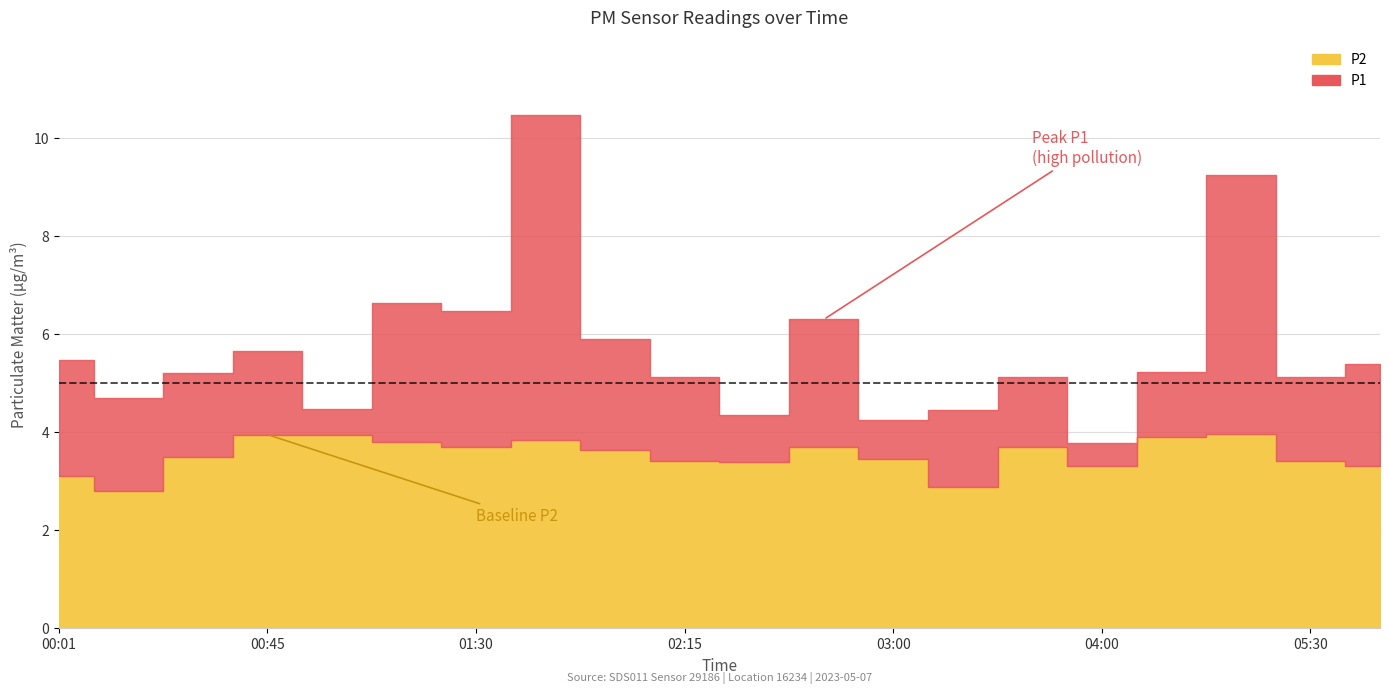

What is the total value across all series at 04:30?

9.1